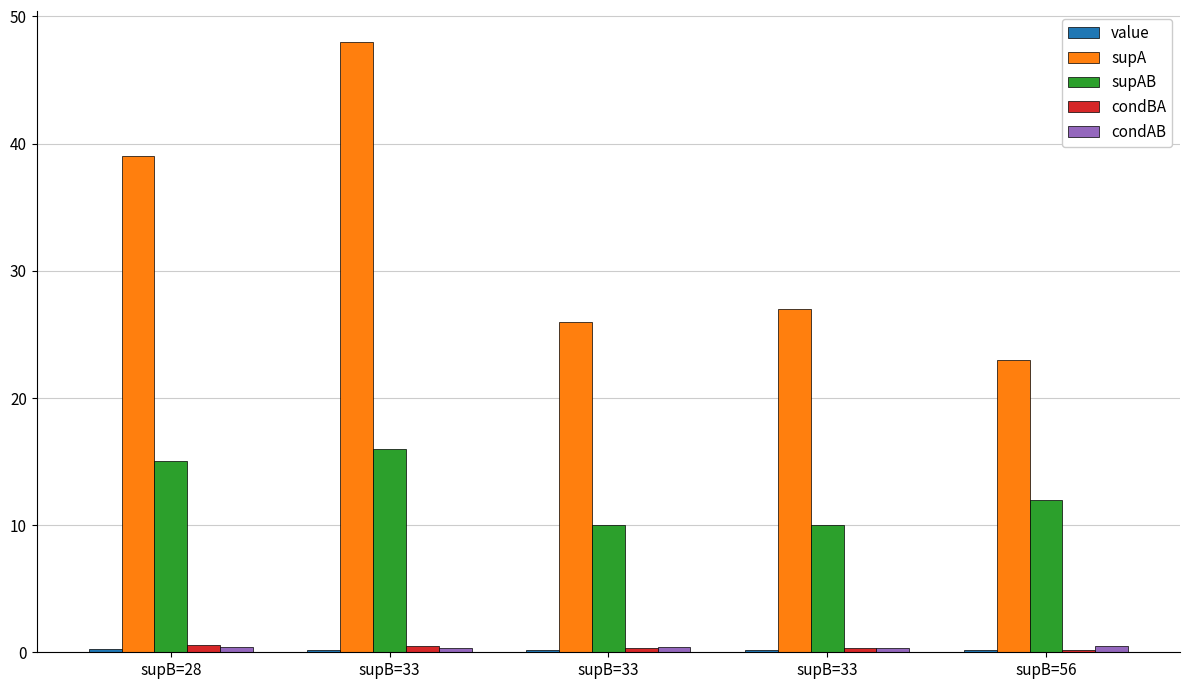

How many bars are there in total?

25